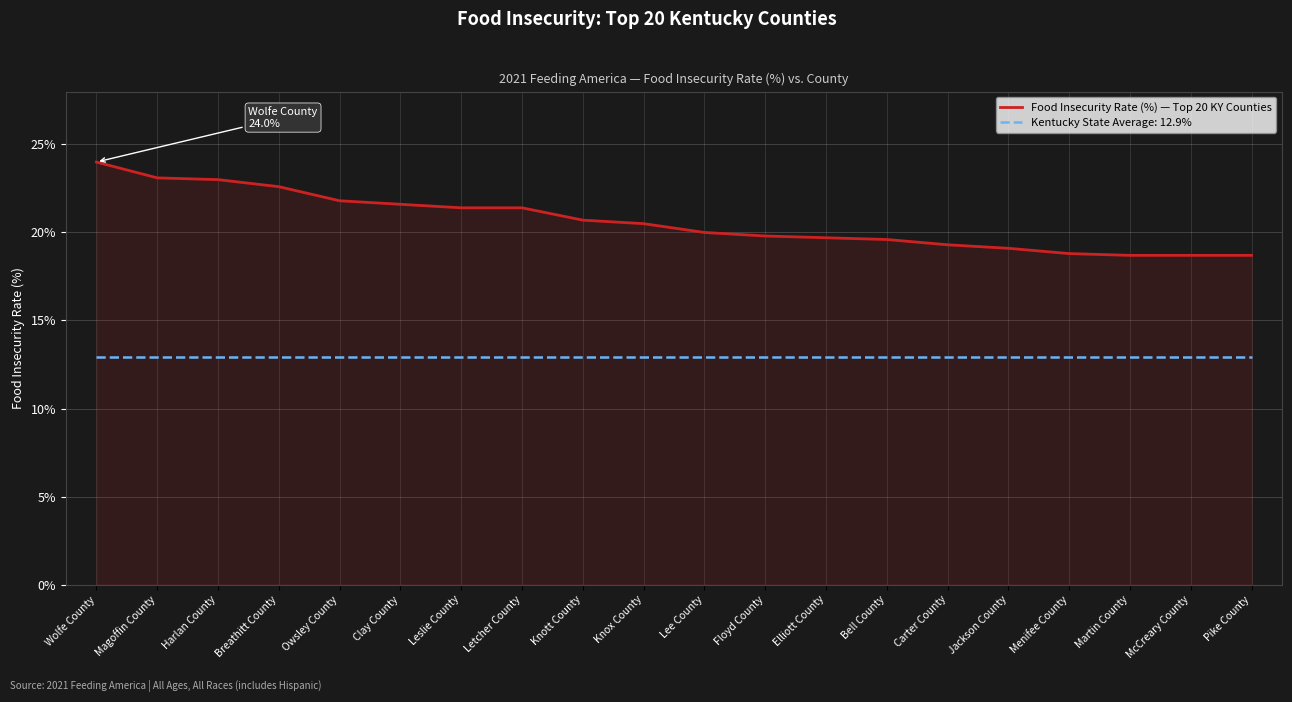

Which series has the largest range (max minus min)?

Food Insecurity Rate (%) — Top 20 KY Counties